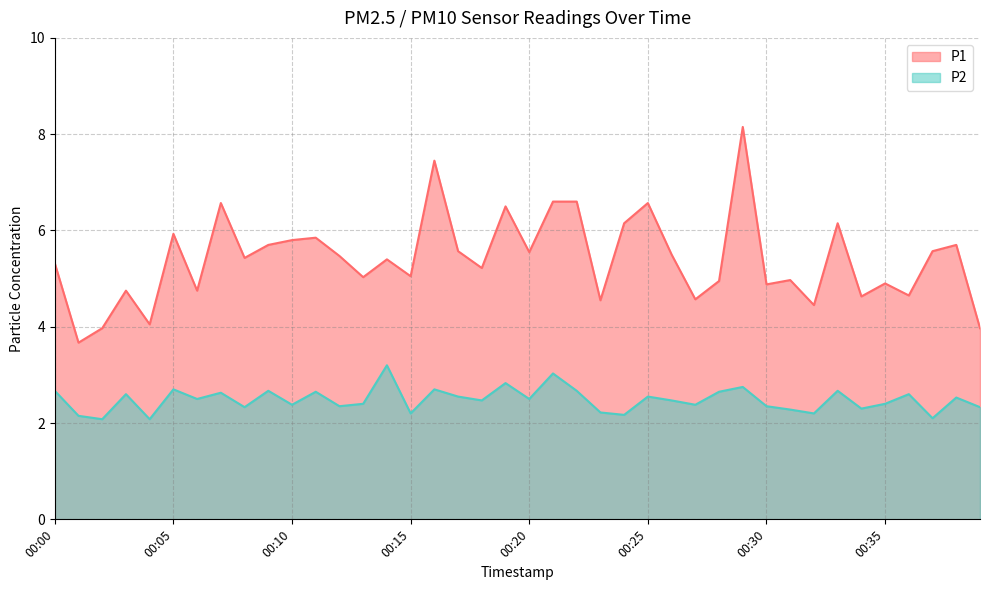

Which series has the widest spread of values?

P1